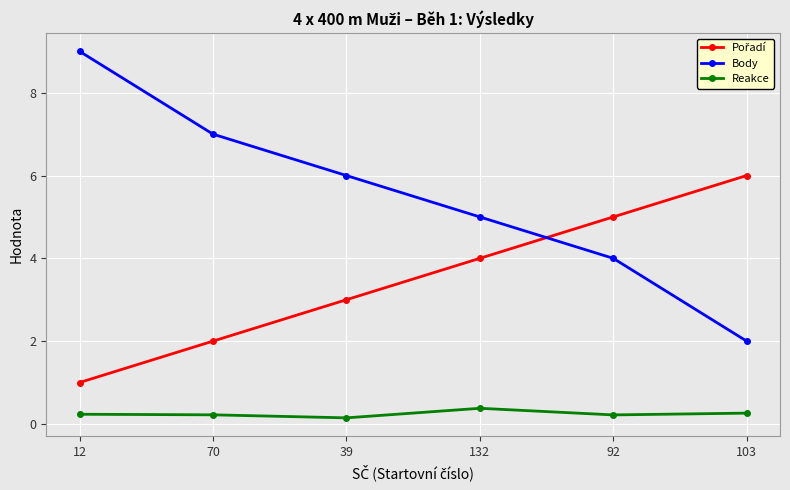

True or false: Body has more than 1 points higher than both neighbors.

False